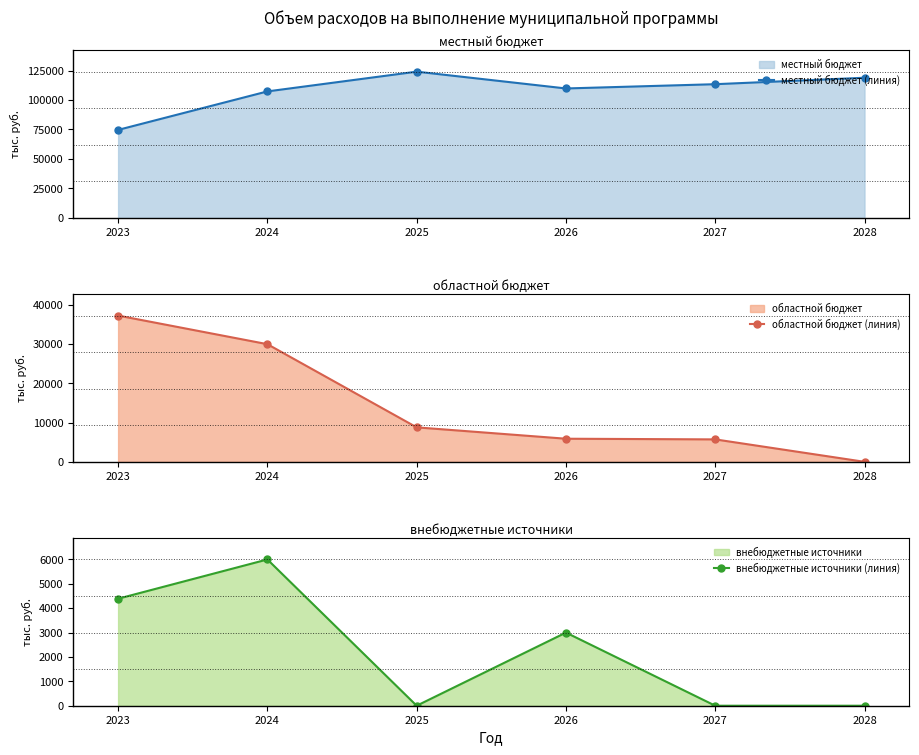

Is the value of внебюджетные источники (линия) at 2027 greater than the value of областной бюджет (линия) at 2024?

No